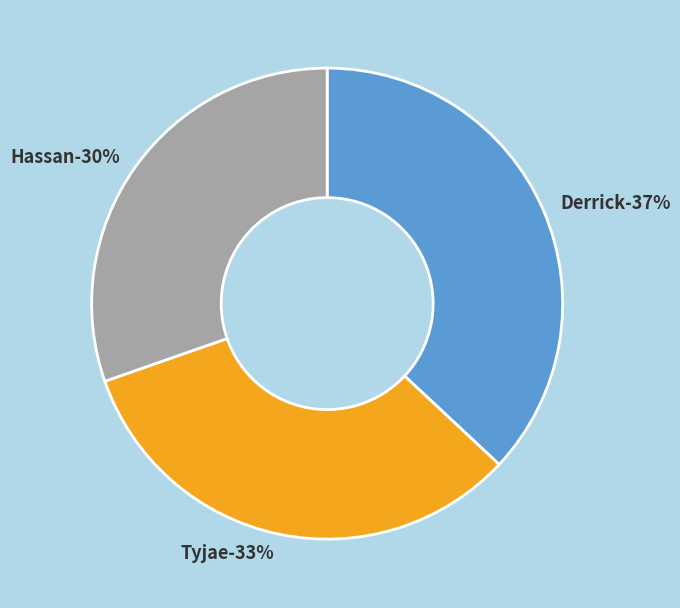

Does any single category account for the majority?

No